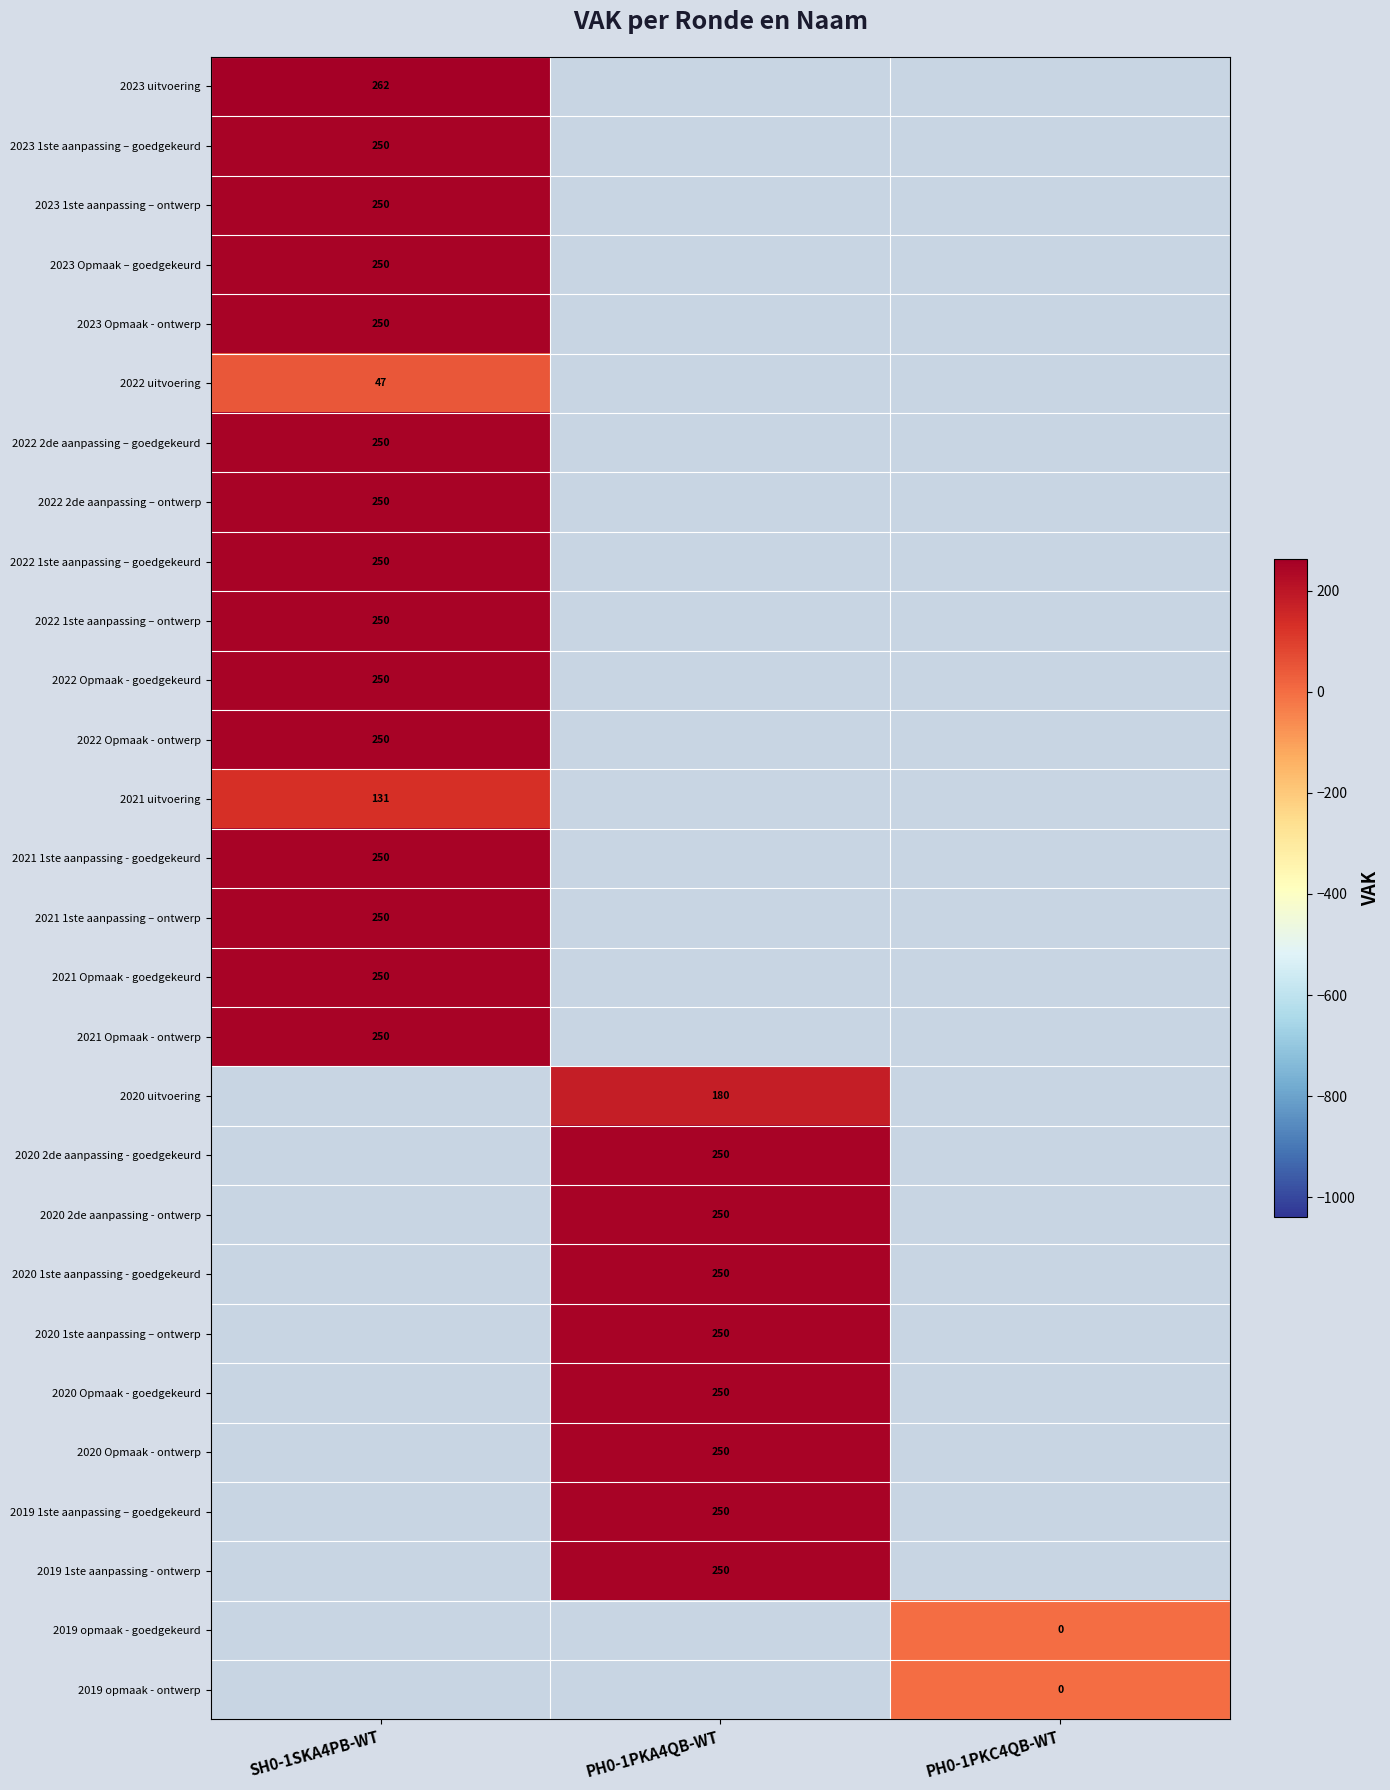

The 2023 1ste aanpassing – ontwerp series shows 171 at SH0-1SKA4PB-WT. True or false?

False